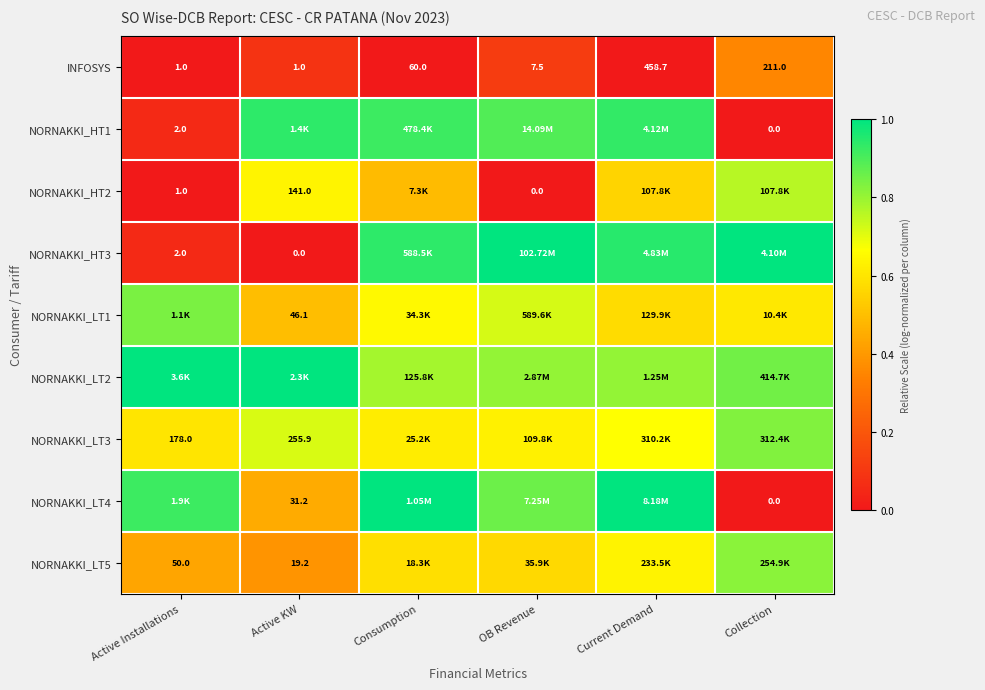

Where is INFOSYS nearest to the value 229?

Collection